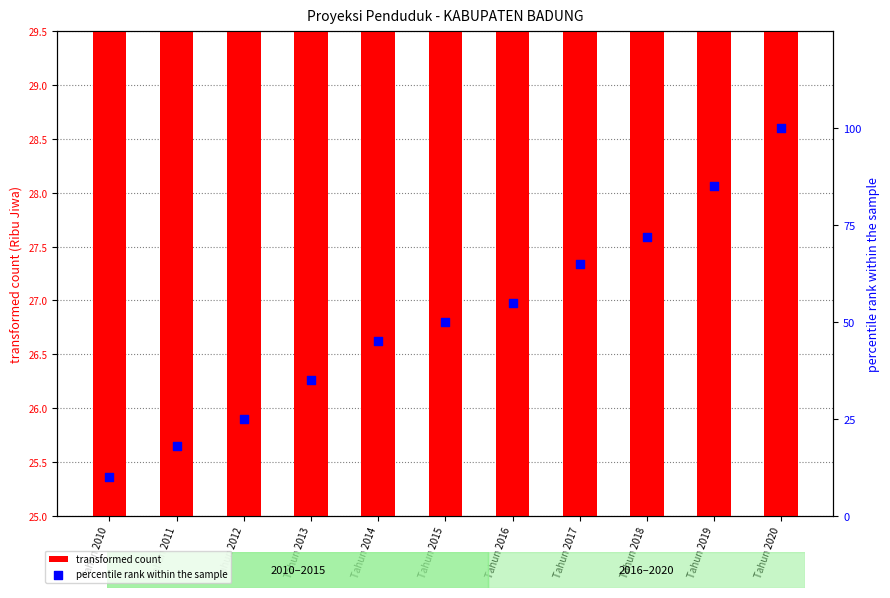

Which series contains the highest Y value?

percentile rank within the sample